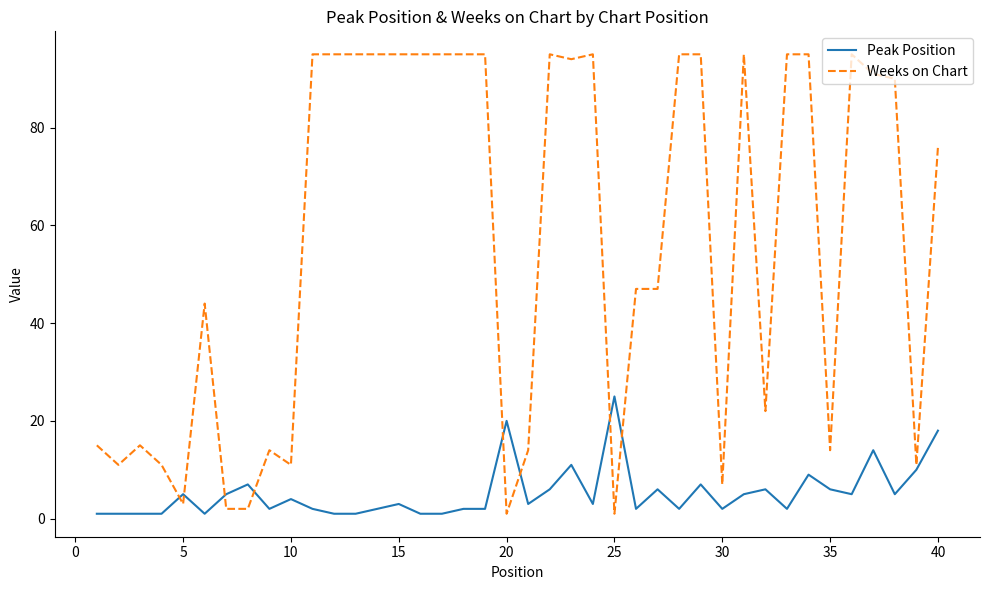

Which series has the largest range (max minus min)?

Weeks on Chart